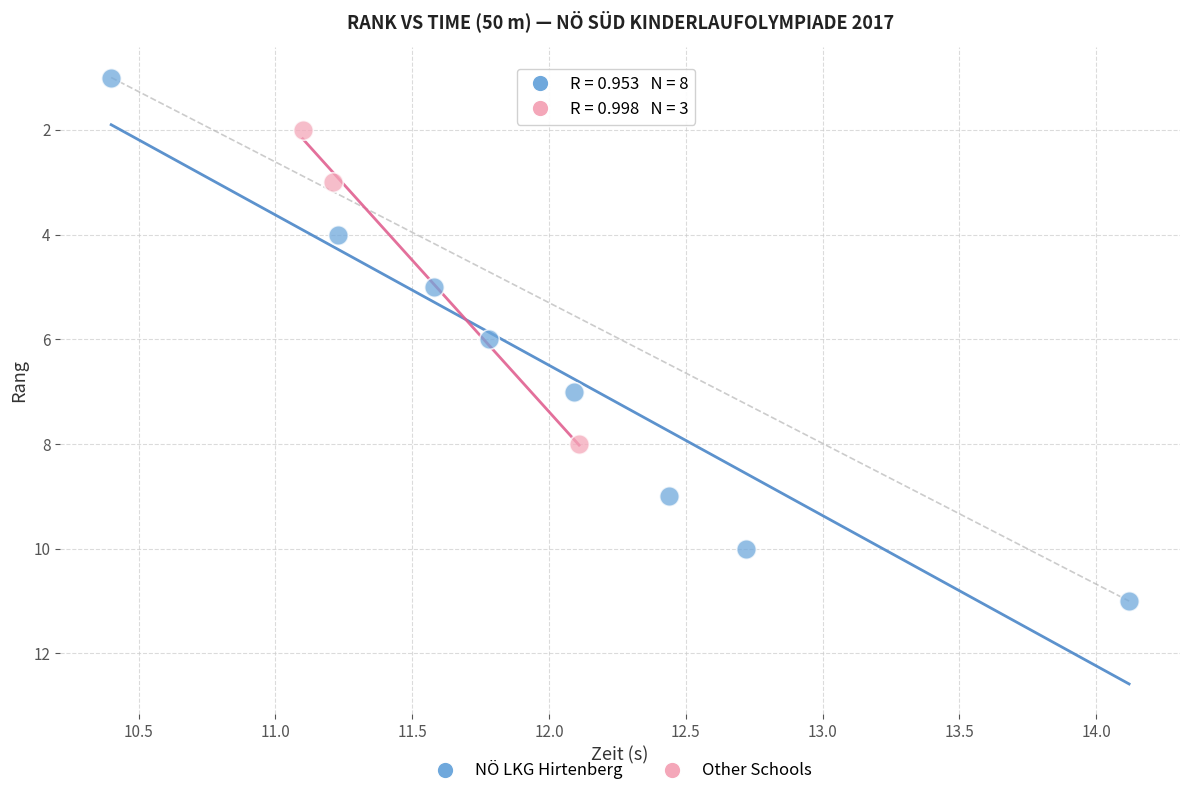

Which series has the largest Y range (max minus min)?

NÖ LKG Hirtenberg